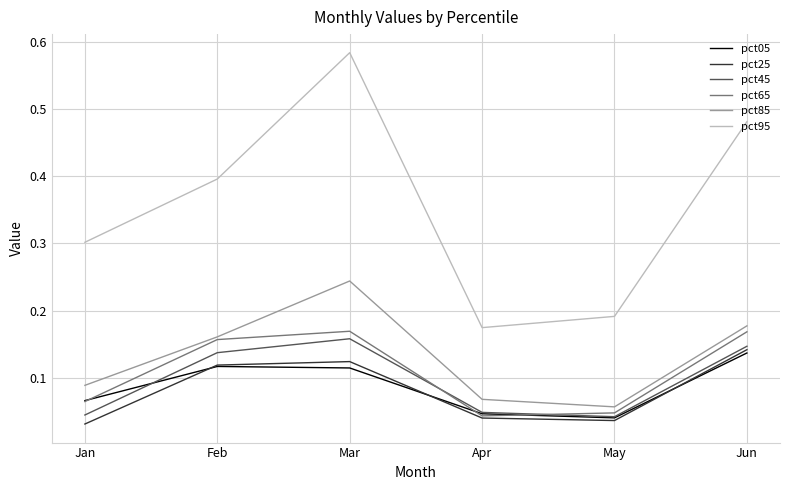

Which series has the largest range (max minus min)?

pct95